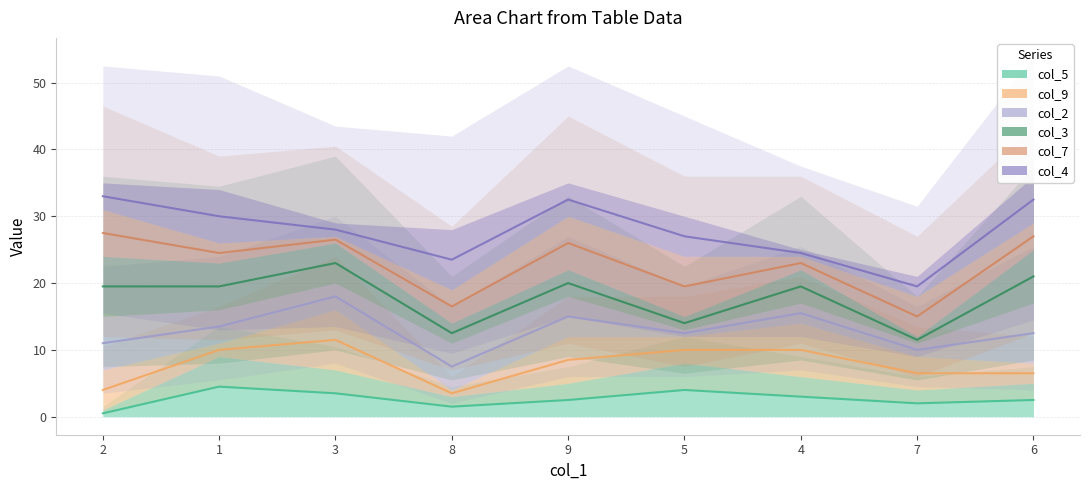

Rank the series at 6 from highest to lowest value.

col_4_line, col_7_line, col_3_line, col_2_line, col_9_line, col_5_line